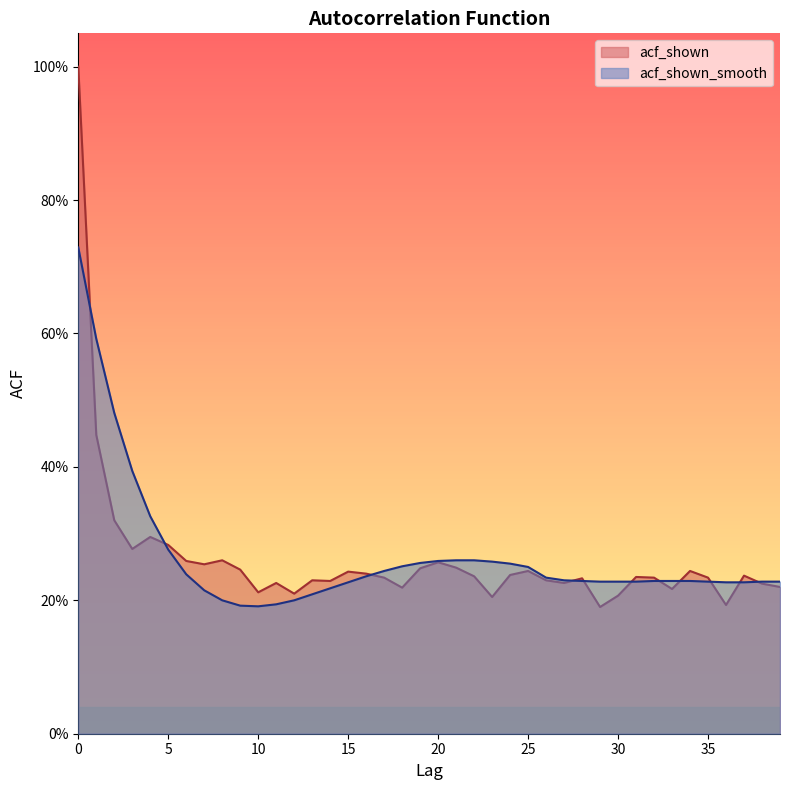

True or false: acf_shown_smooth has a value of 0.7 at 0.

True